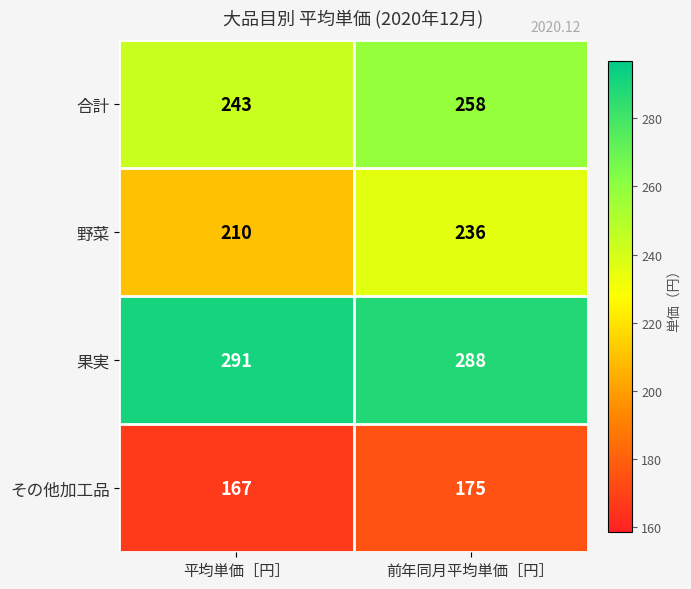

Which label corresponds to the smallest value in the chart?

平均単価［円］